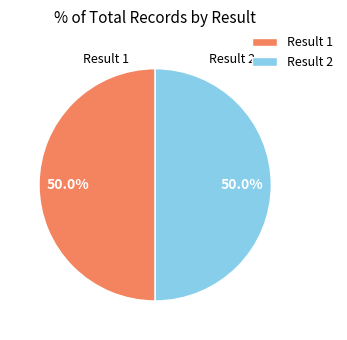

Approximately how many times larger is the value at Result 2 compared to Result 1?

1.0